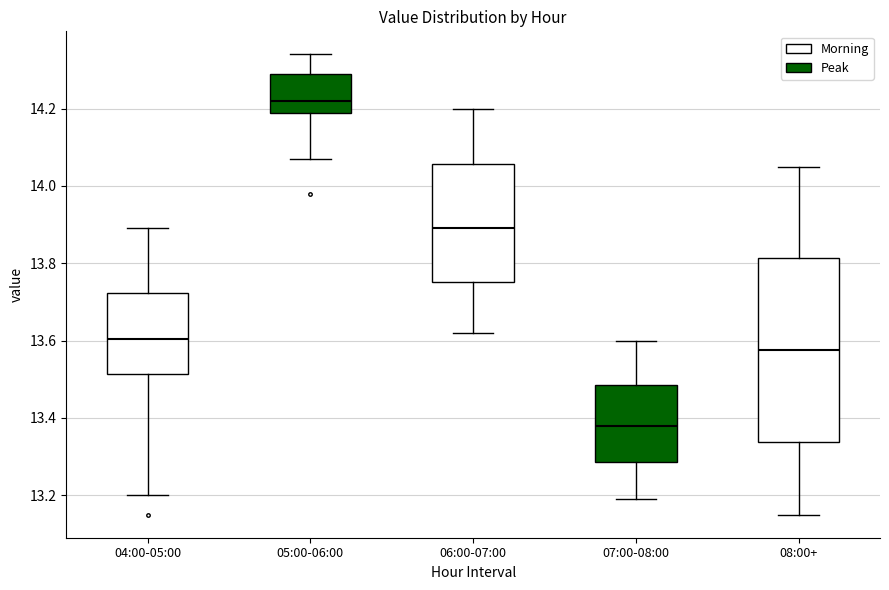

Which box has the lowest median line?

07:00-08:00